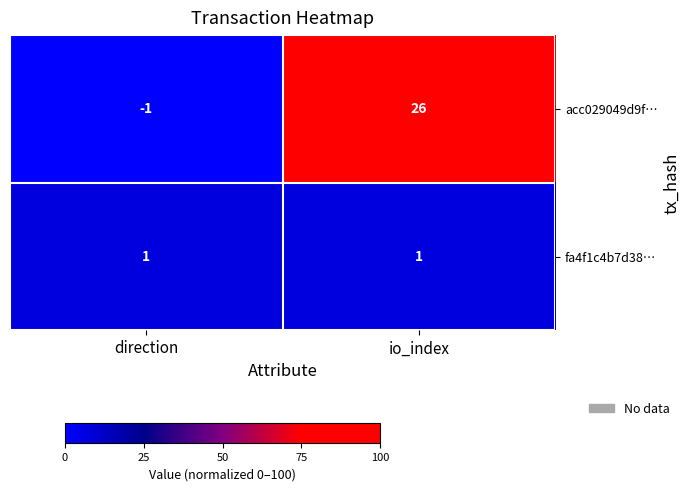

Rank the series at io_index from highest to lowest value.

acc029049d9f…, fa4f1c4b7d38…